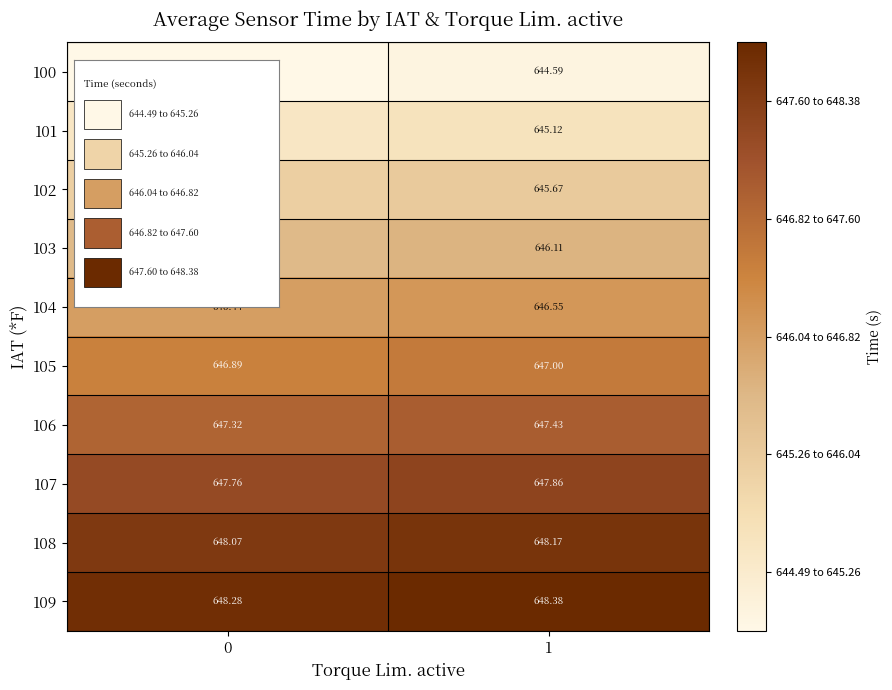

Is the value of 102 at 1 greater than the value of 103 at 0?

No